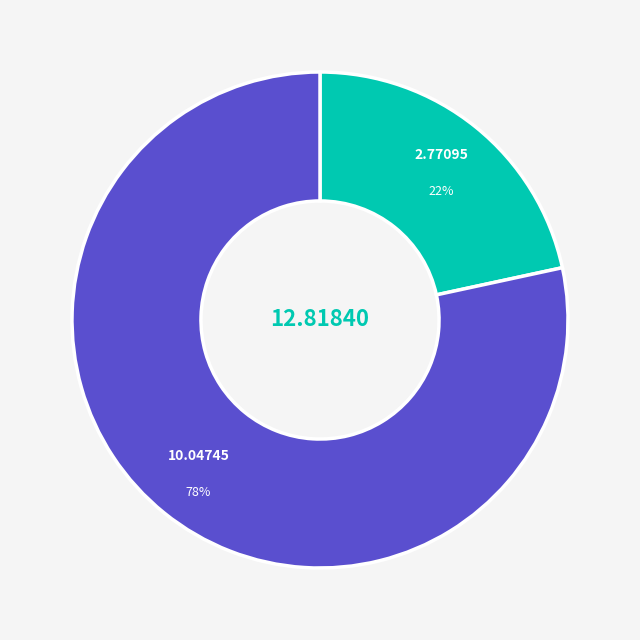

Is there a majority slice in this chart?

Yes